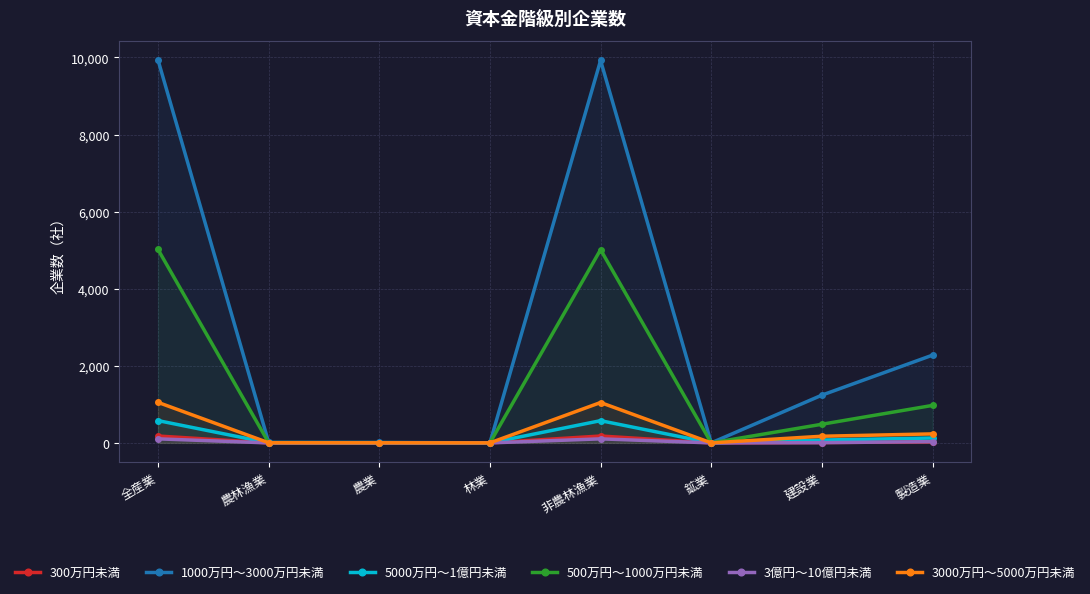

What is the label of the 6th point from the right?

農業